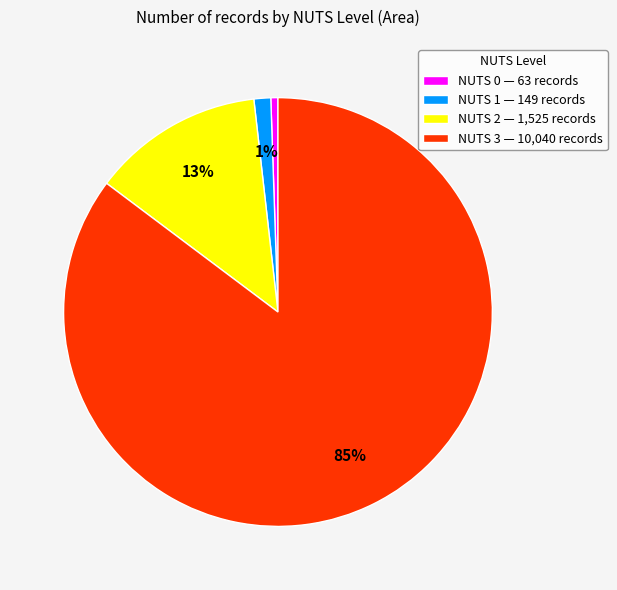

Is the sum of NUTS 0 — 63 records and NUTS 2 — 1,525 records greater than half?

No